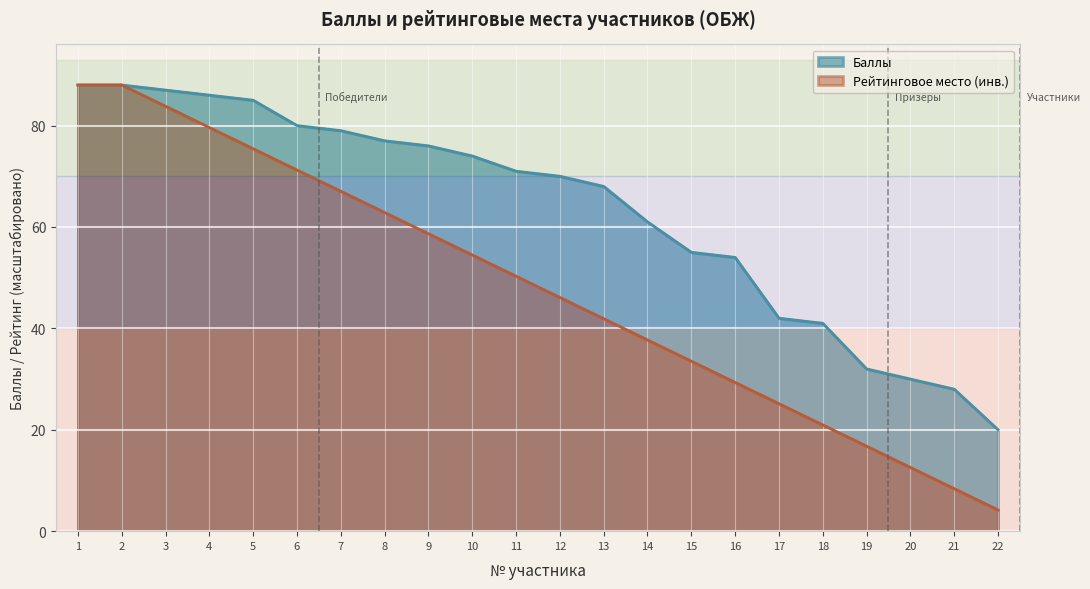

What is the value of the Рейтинговое место point at the 3rd from the left?

83.8